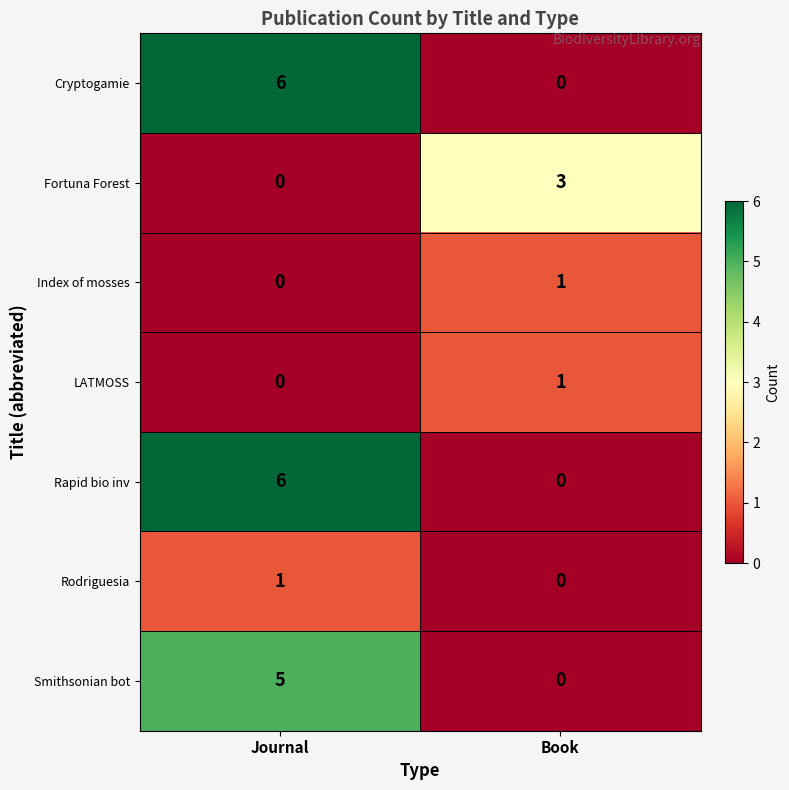

At which category is the sum across all series the highest?

Journal